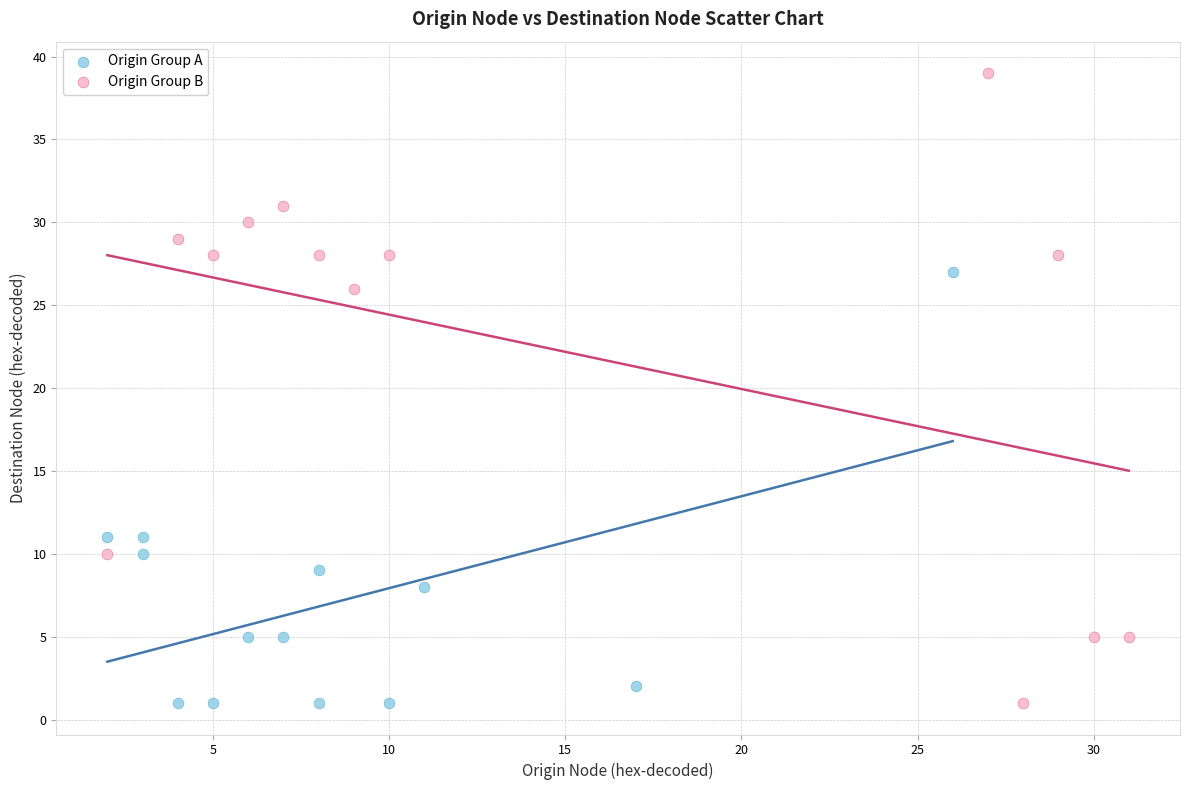

Which series reaches the maximum Y coordinate?

Origin Group B